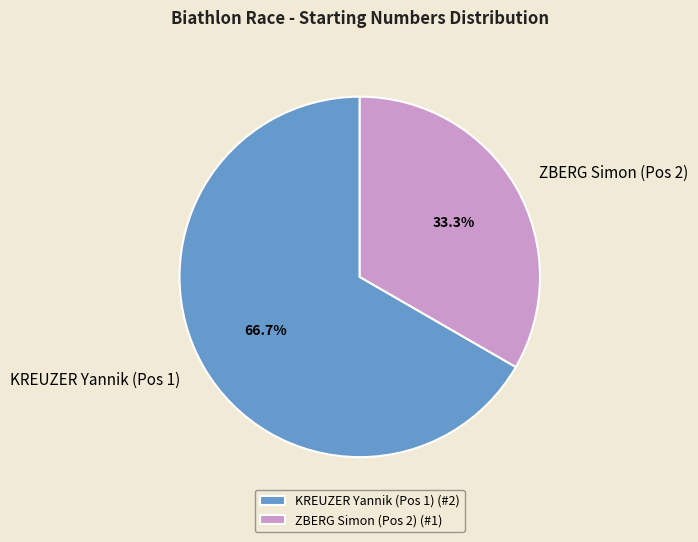

To the nearest percent, what is the combined percentage of KREUZER Yannik (Pos 1) and ZBERG Simon (Pos 2)?

100%